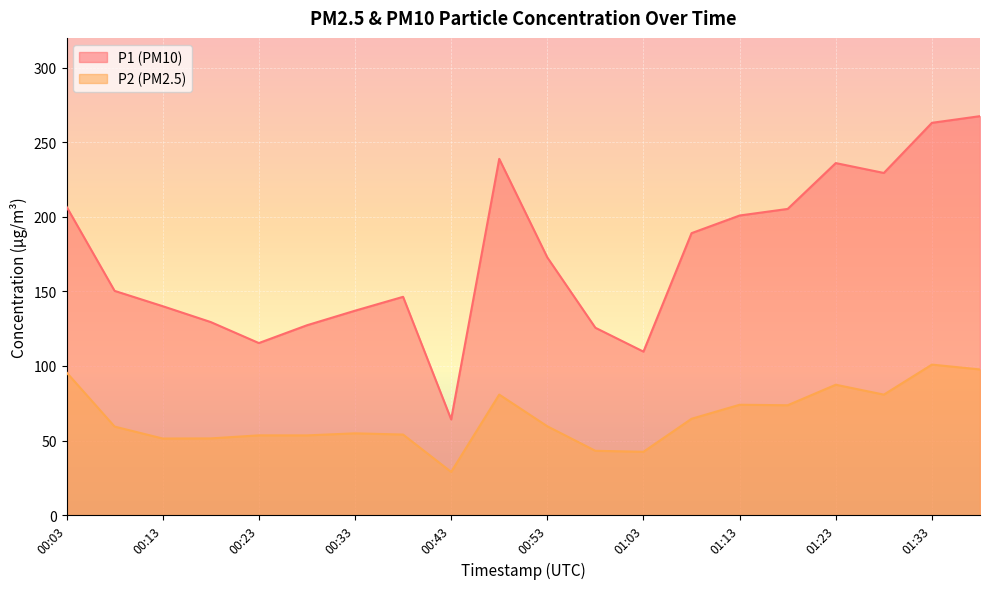

What is the label of the 12th point from the right?

00:43